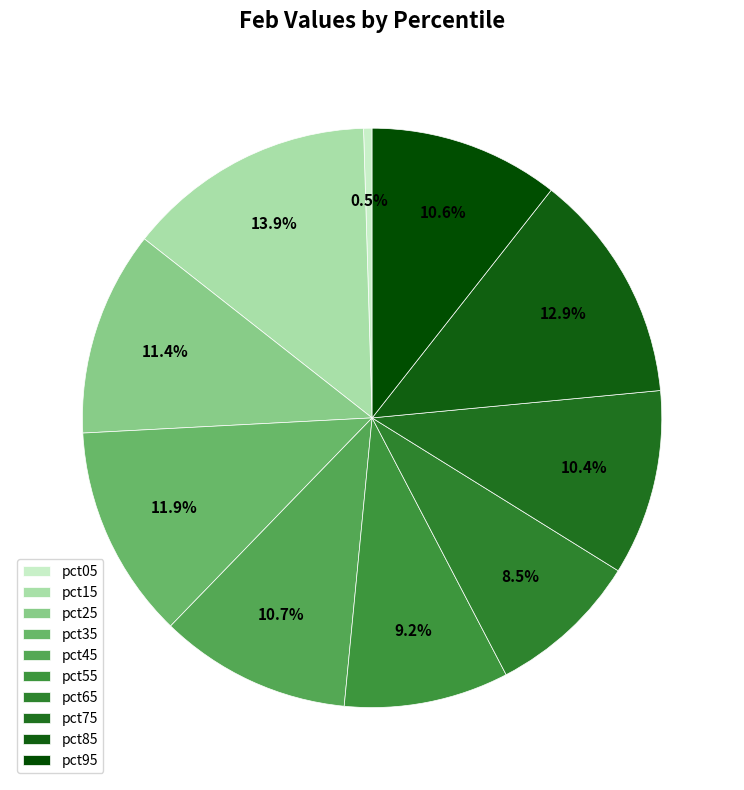

What is the change in value from pct85 to pct95?

-0.1